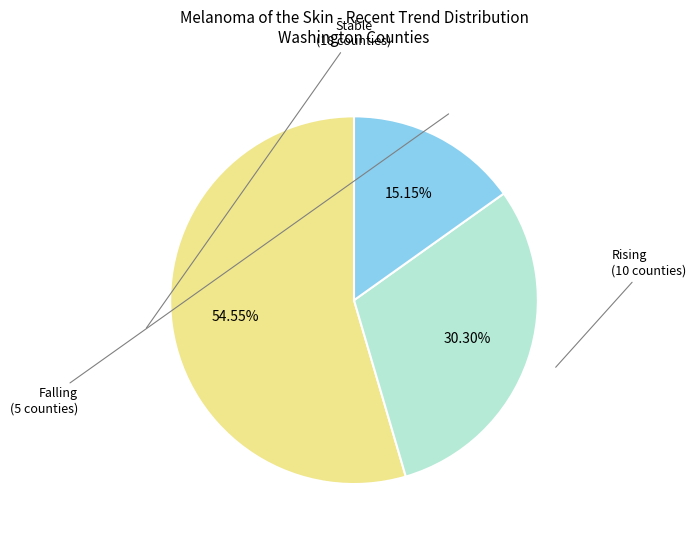

Is there a majority slice in this chart?

Yes